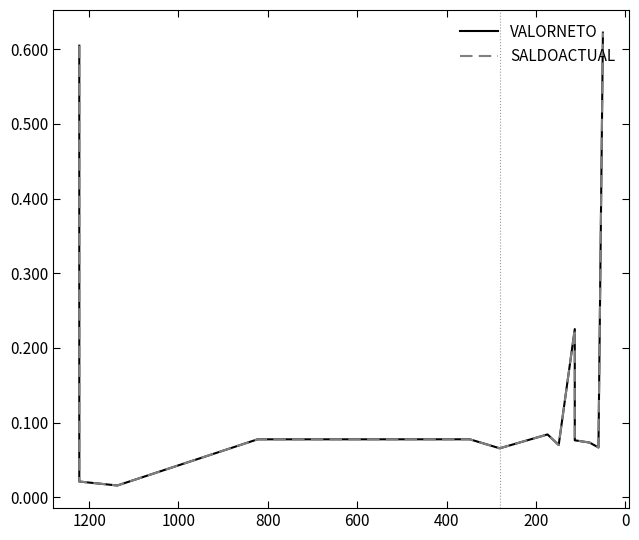

How many series are shown in this chart?

2